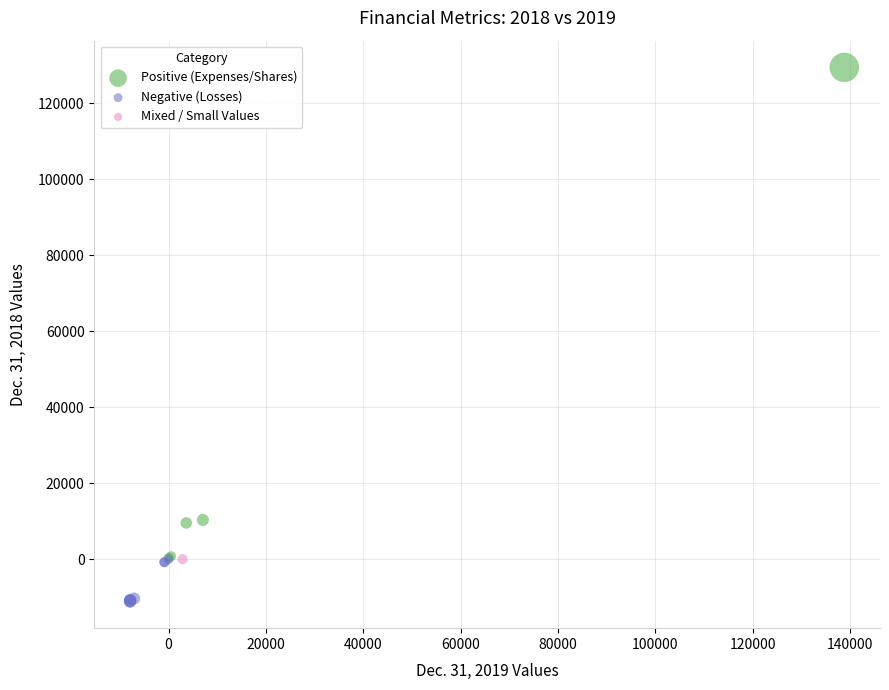

What are all the series names shown in the legend?

Positive (Expenses/Shares), Negative (Losses), Mixed / Small Values